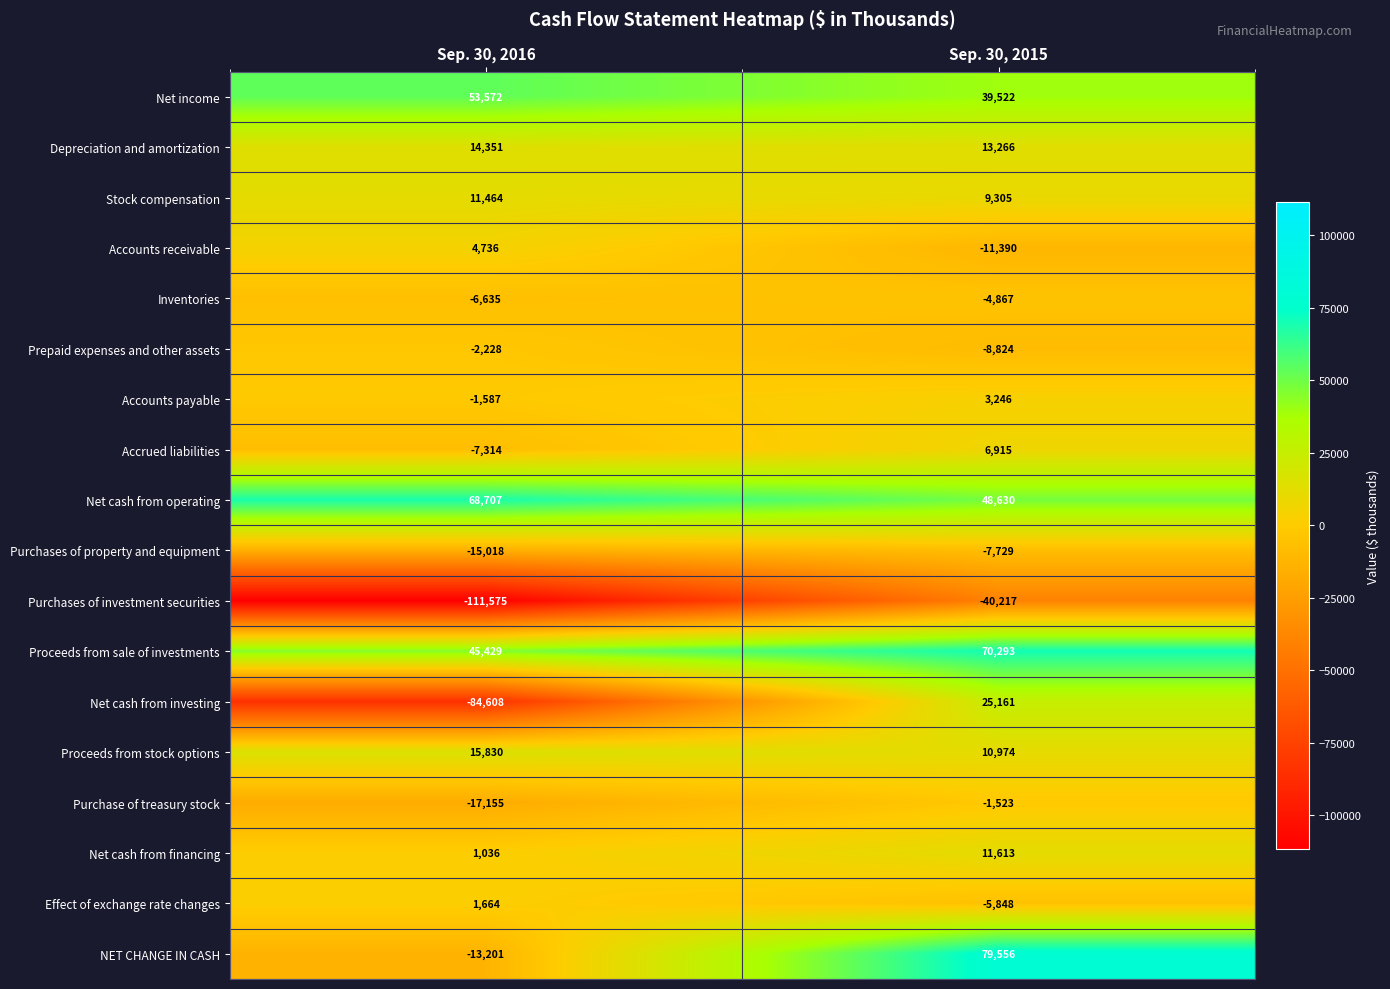

What is the maximum value shown in the chart?

79556